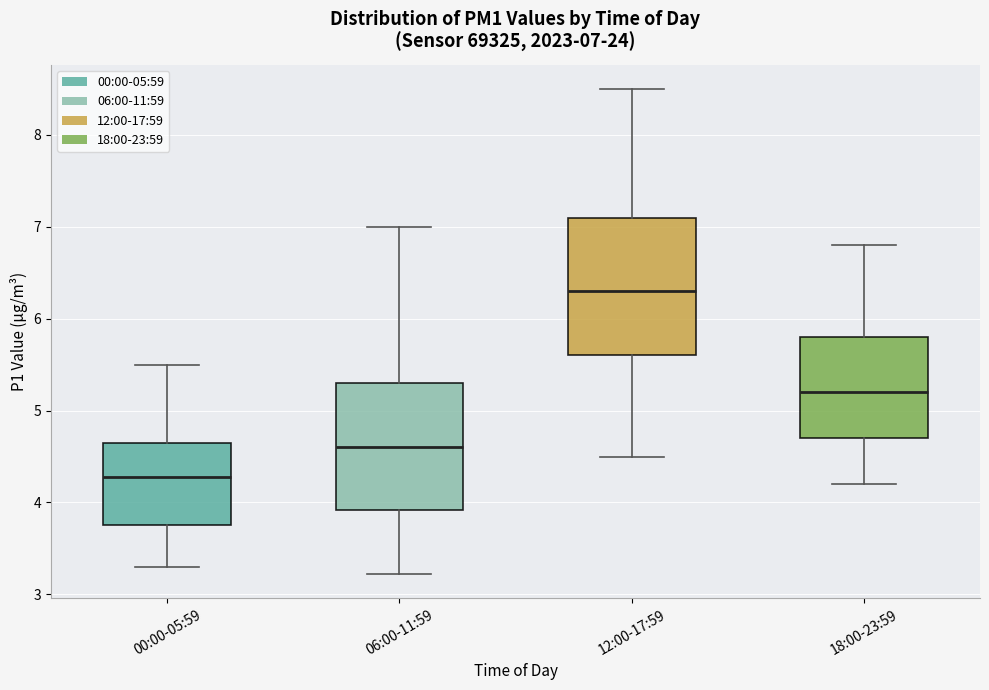

Which box's median line is the lowest?

00:00-05:59